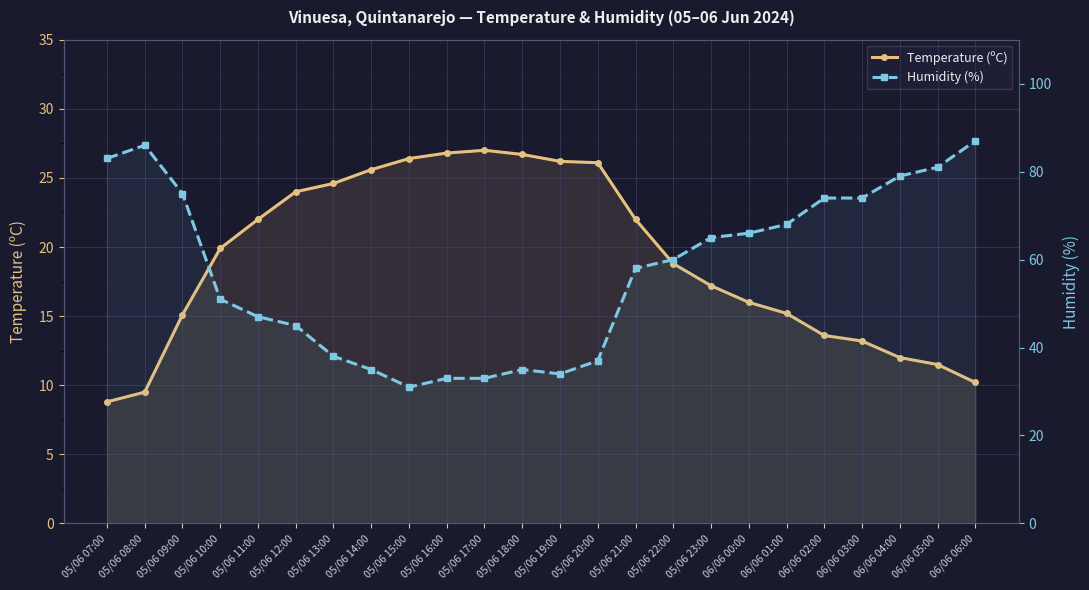

How many interior local valleys does the Humidity (%) series have?

2